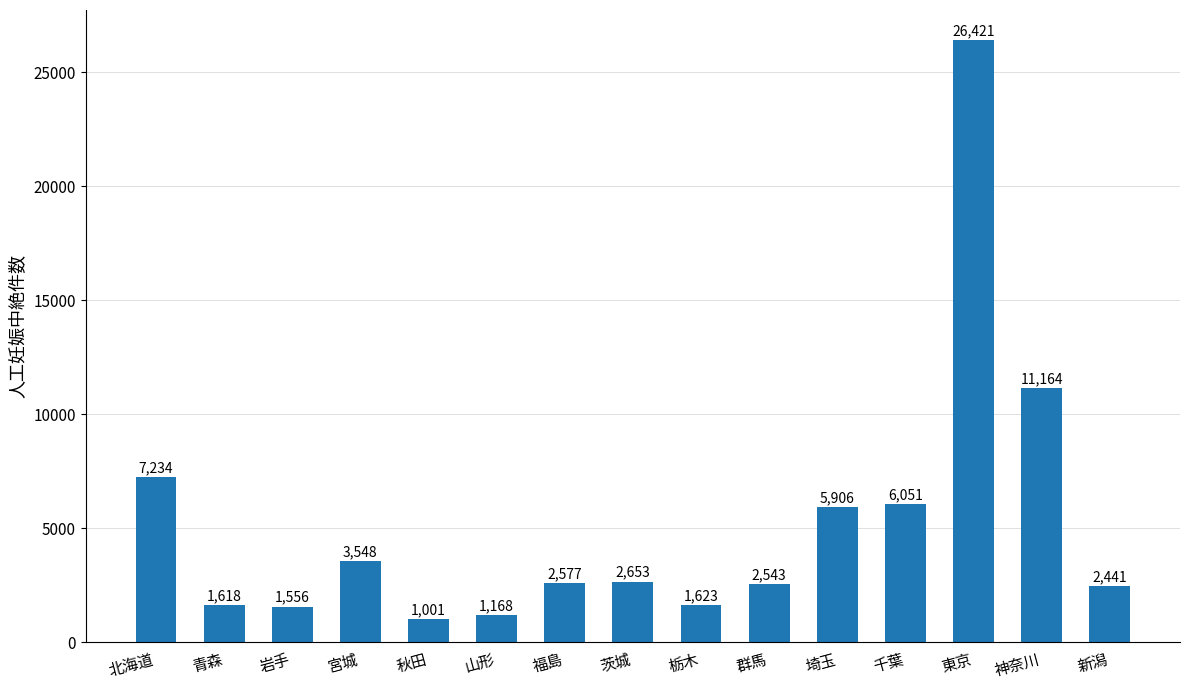

Rank the categories by value from highest to lowest.

東京, 神奈川, 北海道, 千葉, 埼玉, 宮城, 茨城, 福島, 群馬, 新潟, 栃木, 青森, 岩手, 山形, 秋田